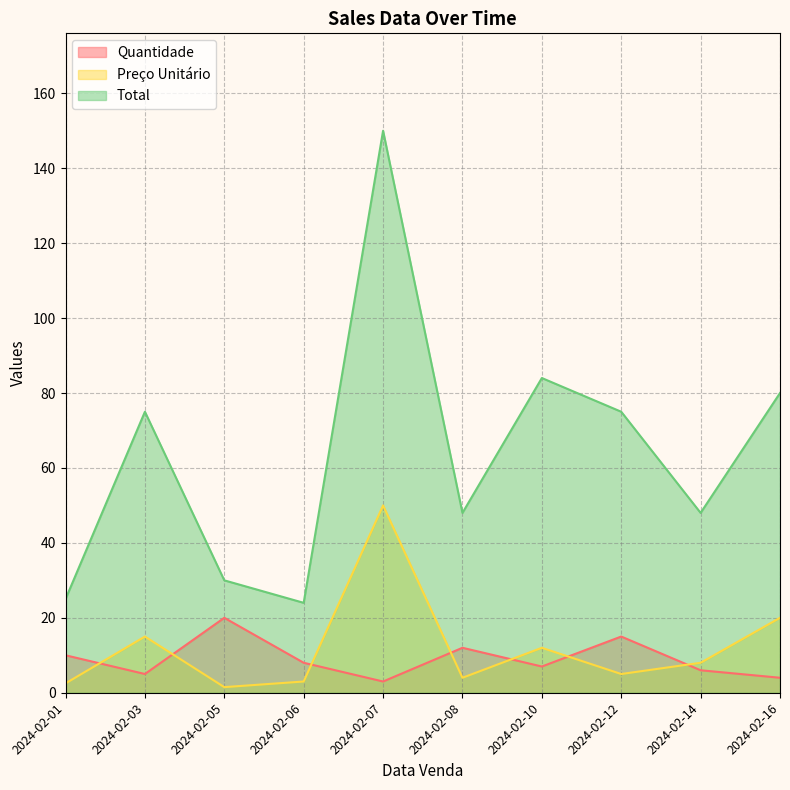

Which series has the largest total across all categories?

Total